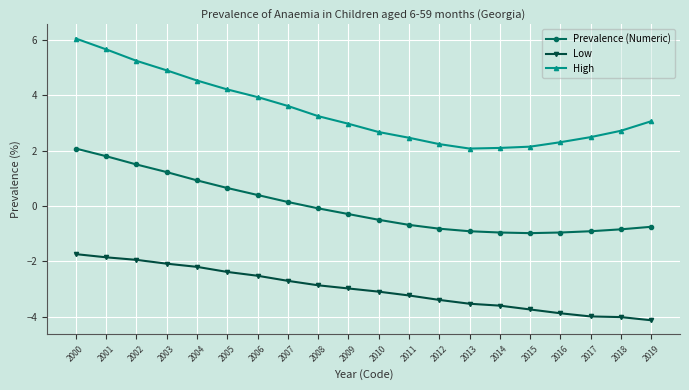

What is the sum of the Low values at 2015 and 2011?

-7.0